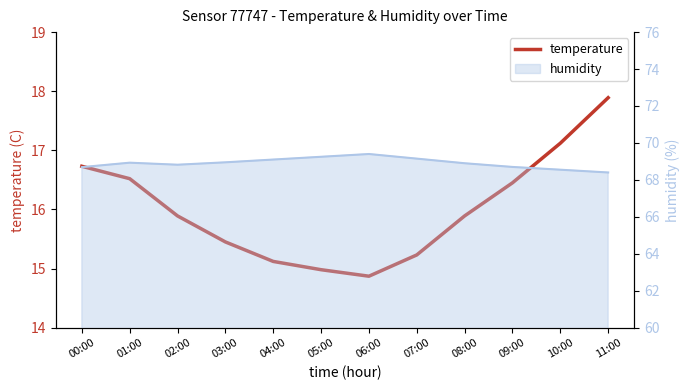

List the series in order of their overall mean, lowest first.

temperature, humidity